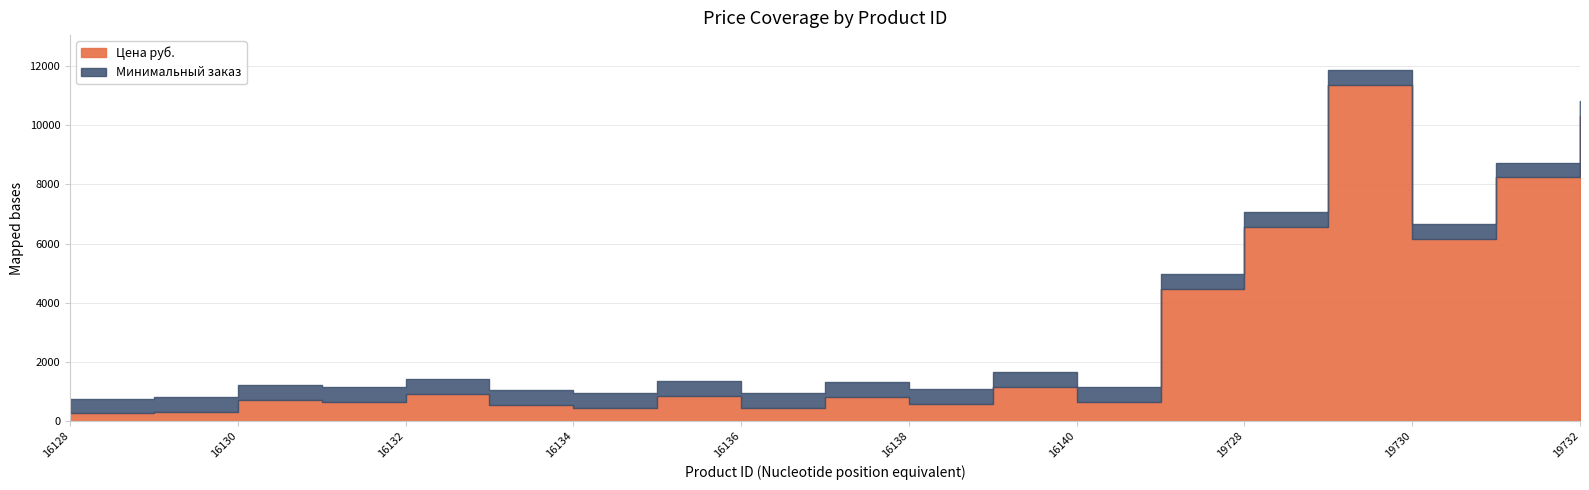

At which label is Минимальный заказ closest to 1?

16128